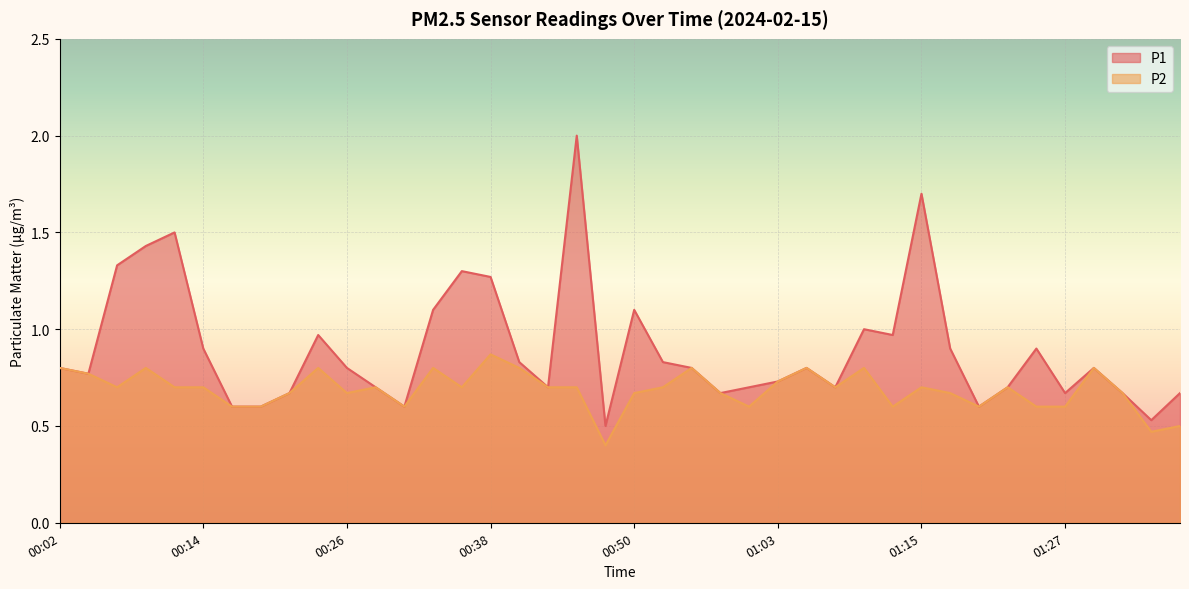

List the series in order of their overall mean, highest first.

P1, P2